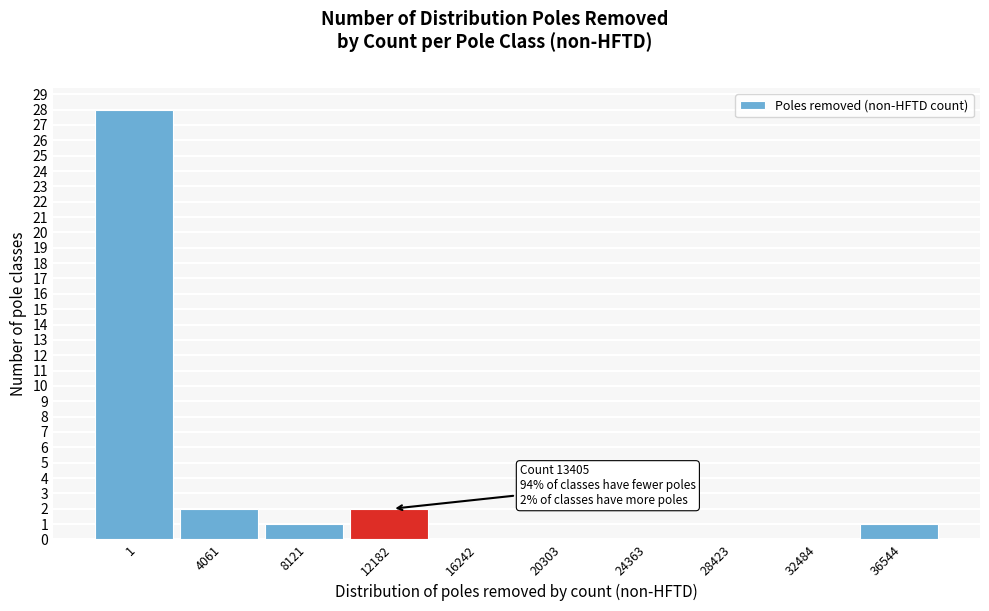

Reading right to left, what are all the values shown in this chart?

36544=1	32484=0	28423=0	24363=0	20303=0	16242=0	12182=2	8121=1	4061=2	1=28